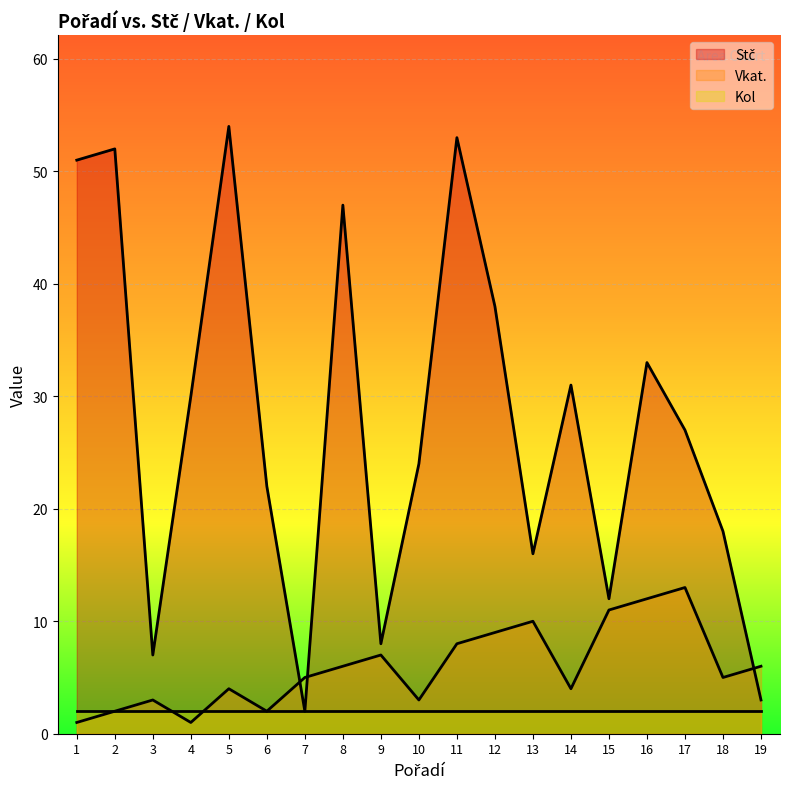

The value of Vkat. at 16 is 8. True or false?

False